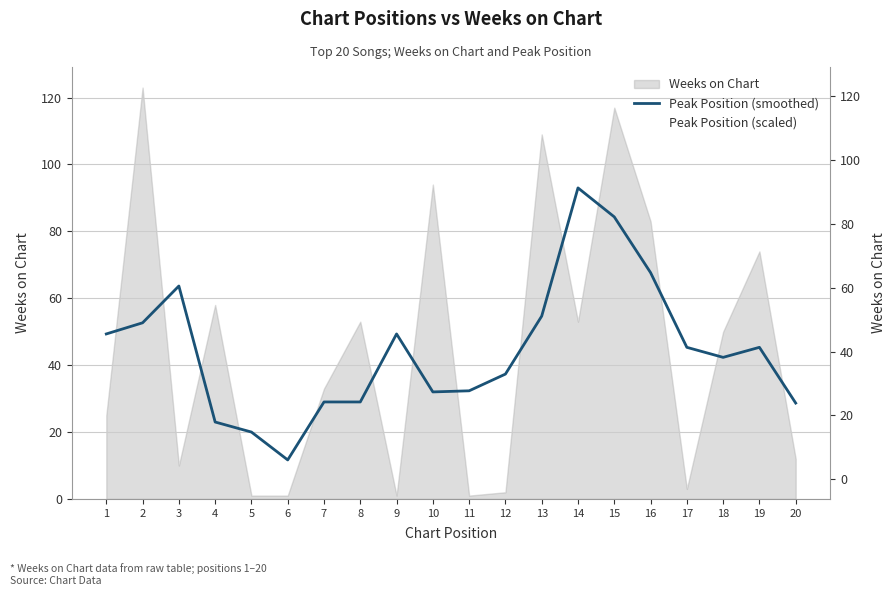

Reading left to right, extract all data points from this chart.

49.3	52.7	63.7	23.0	20.0	11.7	29.0	29.0	49.3	32.0	32.3	37.3	54.7	93.0	84.3	67.7	45.3	42.3	45.3	28.7